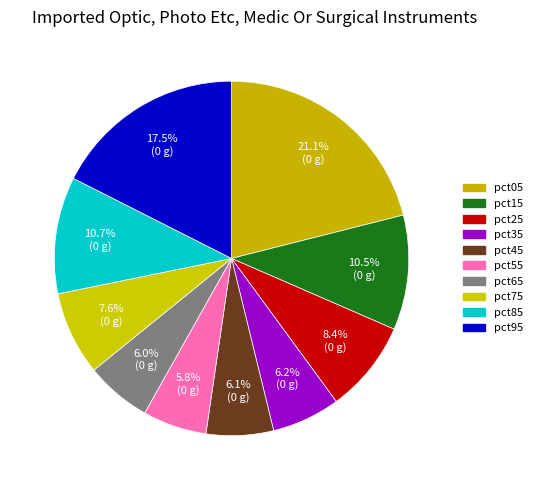

To the nearest percent, what is the difference between the largest and smallest slice percentages?

15%